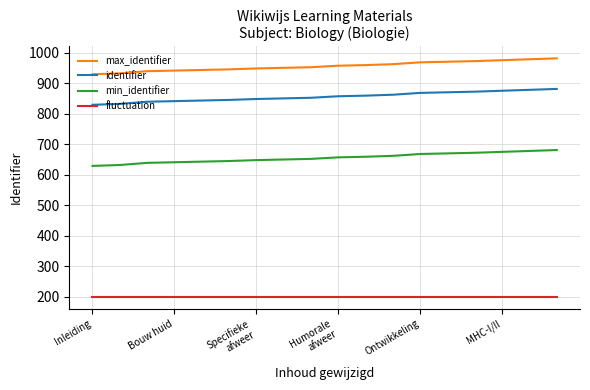

True or false: min_identifier and fluctuation intersect in this chart.

False